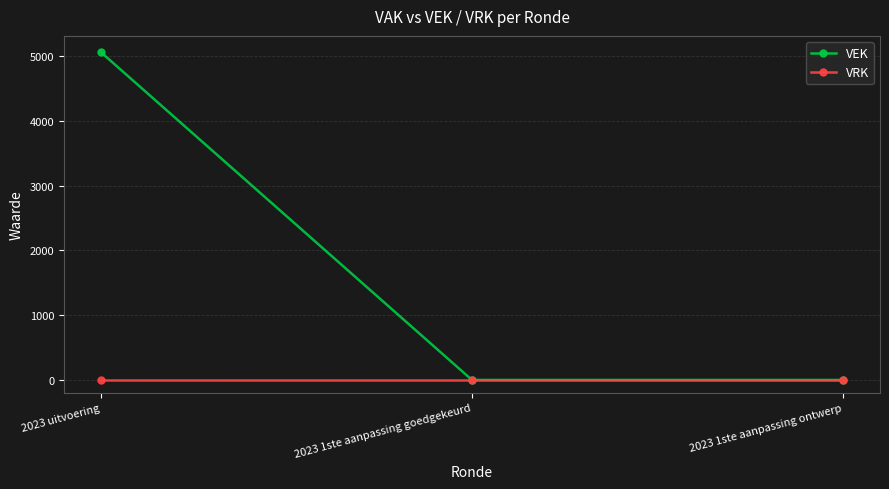

What is the label of the 1st point from the left?

2023 uitvoering